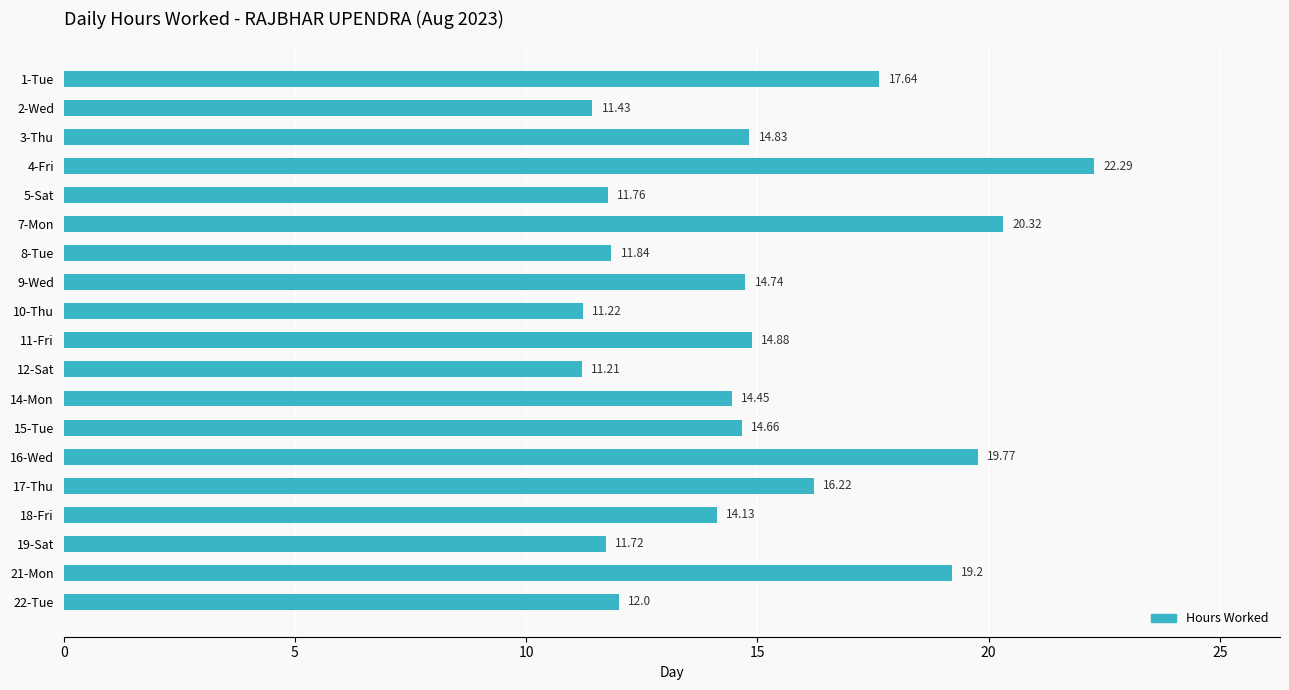

What is the sum of the values at 8-Tue and 18-Fri?

26.0